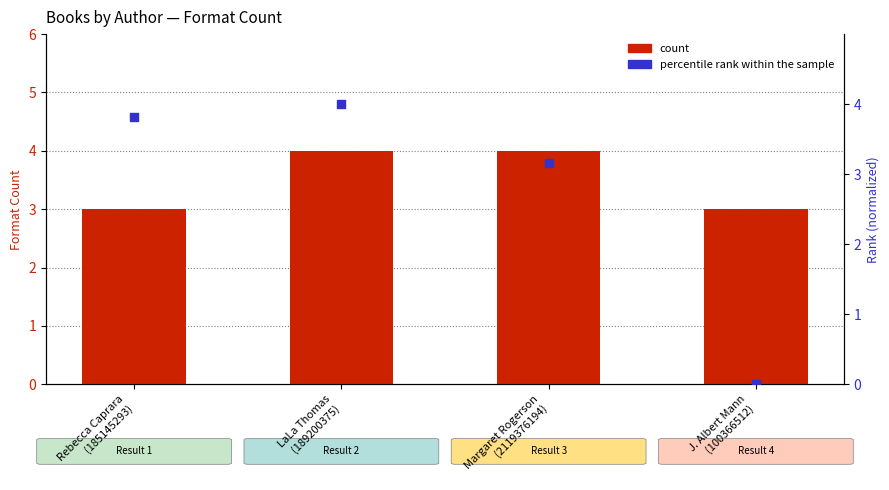

At which category is the sum across all series the highest?

LaLa Thomas
(189200375)